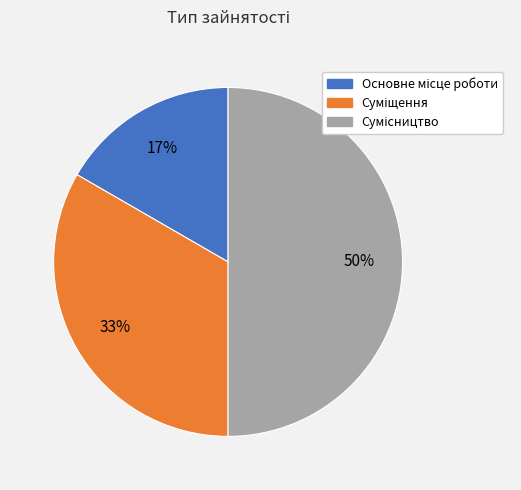

To the nearest percent, what is the difference between the largest and smallest slice percentages?

33%